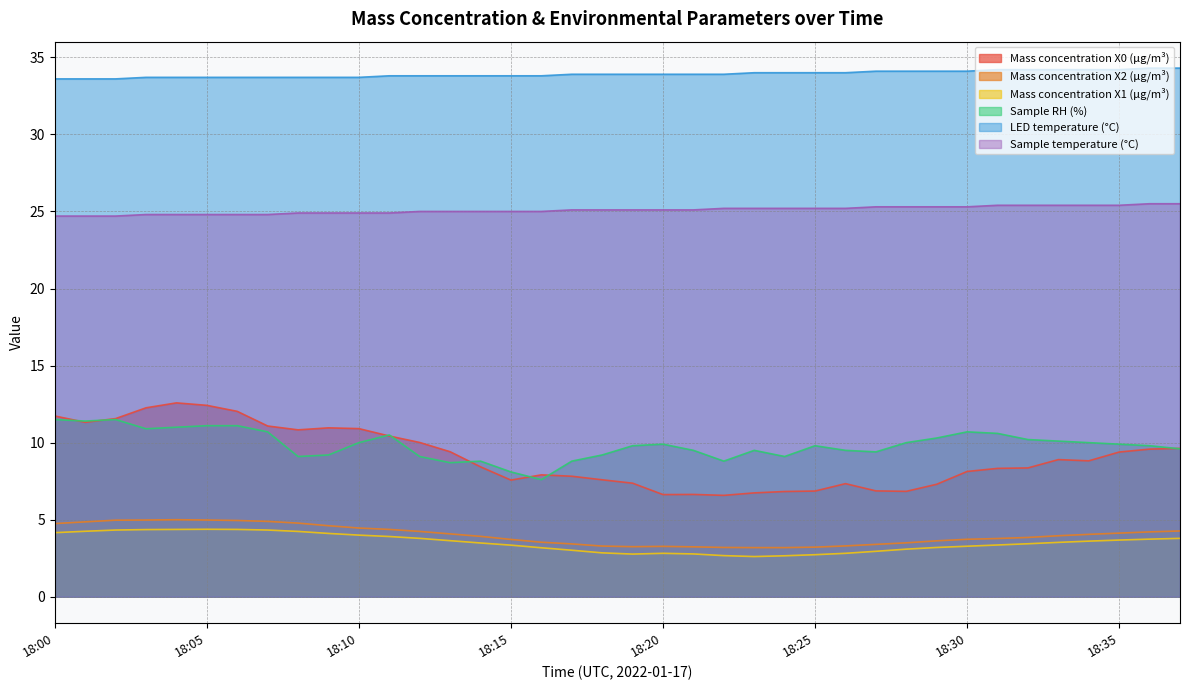

Rank the series by their maximum value, from lowest to highest.

Mass concentration X1 (μg/m³), Mass concentration X2 (μg/m³), Sample RH (%), Mass concentration X0 (μg/m³), Sample temperature (°C), LED temperature (°C)